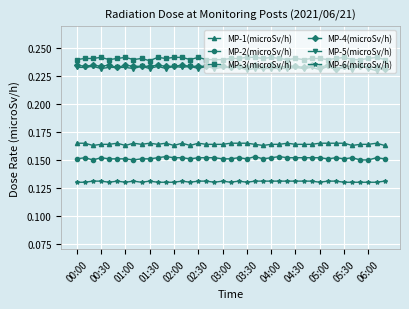

True or false: MP-1(microSv/h) has more than 2 interior local peaks.

True